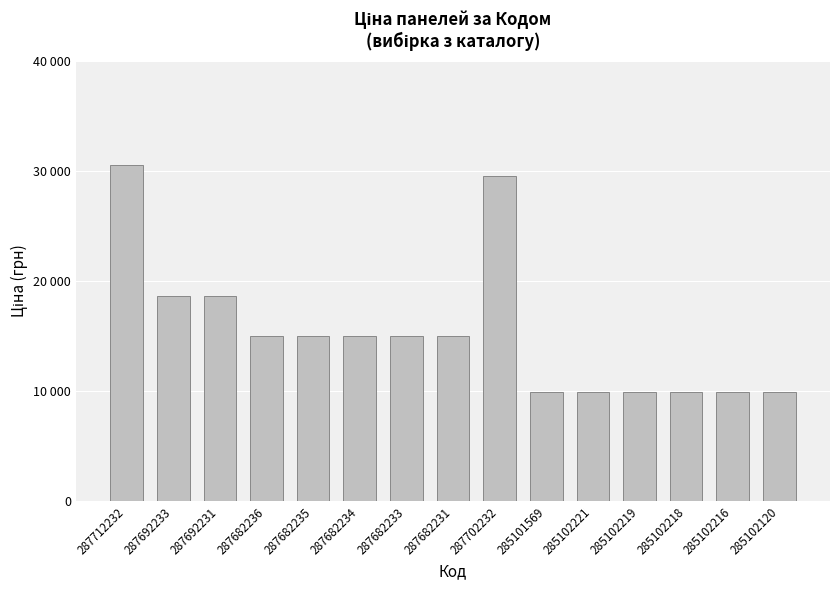

Which label corresponds to the smallest value in the chart?

285101569